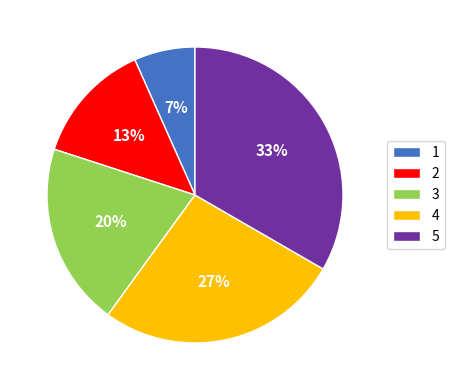

Do 1 and 3 together represent more than half of the pie?

No